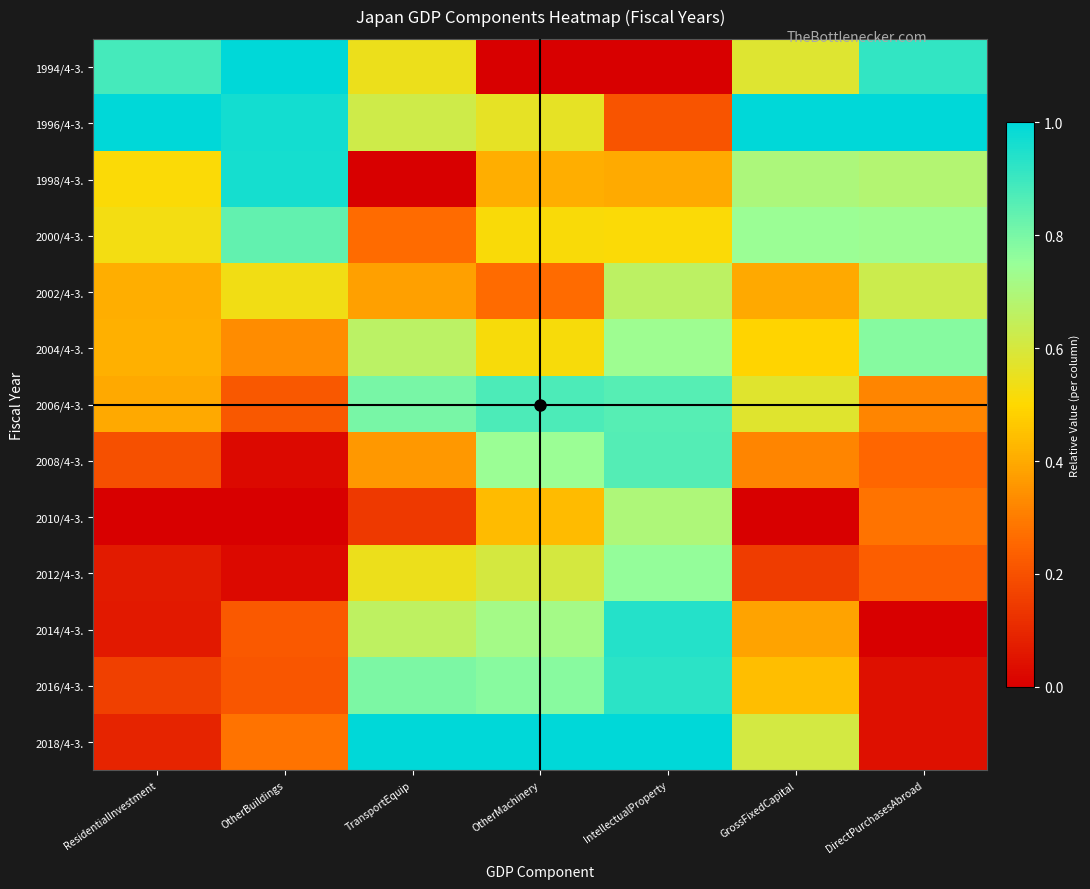

Reading left to right, extract all data points from this chart.

1994/4-3.: ResidentialInvestment=0.9	OtherBuildings=1.0	TransportEquip=0.5	OtherMachinery=0.0	IntellectualProperty=0.0	GrossFixedCapital=0.6	DirectPurchasesAbroad=0.9
1996/4-3.: ResidentialInvestment=1.0	OtherBuildings=1.0	TransportEquip=0.6	OtherMachinery=0.6	IntellectualProperty=0.2	GrossFixedCapital=1.0	DirectPurchasesAbroad=1.0
1998/4-3.: ResidentialInvestment=0.5	OtherBuildings=1.0	TransportEquip=0.0	OtherMachinery=0.4	IntellectualProperty=0.4	GrossFixedCapital=0.7	DirectPurchasesAbroad=0.7
2000/4-3.: ResidentialInvestment=0.5	OtherBuildings=0.8	TransportEquip=0.3	OtherMachinery=0.5	IntellectualProperty=0.5	GrossFixedCapital=0.7	DirectPurchasesAbroad=0.7
2002/4-3.: ResidentialInvestment=0.4	OtherBuildings=0.5	TransportEquip=0.4	OtherMachinery=0.3	IntellectualProperty=0.7	GrossFixedCapital=0.4	DirectPurchasesAbroad=0.6
2004/4-3.: ResidentialInvestment=0.4	OtherBuildings=0.3	TransportEquip=0.7	OtherMachinery=0.5	IntellectualProperty=0.7	GrossFixedCapital=0.5	DirectPurchasesAbroad=0.8
2006/4-3.: ResidentialInvestment=0.4	OtherBuildings=0.2	TransportEquip=0.8	OtherMachinery=0.9	IntellectualProperty=0.9	GrossFixedCapital=0.6	DirectPurchasesAbroad=0.3
2008/4-3.: ResidentialInvestment=0.2	OtherBuildings=0.0	TransportEquip=0.4	OtherMachinery=0.7	IntellectualProperty=0.9	GrossFixedCapital=0.3	DirectPurchasesAbroad=0.3
2010/4-3.: ResidentialInvestment=0.0	OtherBuildings=0.0	TransportEquip=0.1	OtherMachinery=0.4	IntellectualProperty=0.7	GrossFixedCapital=0.0	DirectPurchasesAbroad=0.3
2012/4-3.: ResidentialInvestment=0.1	OtherBuildings=0.0	TransportEquip=0.5	OtherMachinery=0.6	IntellectualProperty=0.8	GrossFixedCapital=0.2	DirectPurchasesAbroad=0.2
2014/4-3.: ResidentialInvestment=0.1	OtherBuildings=0.2	TransportEquip=0.7	OtherMachinery=0.7	IntellectualProperty=0.9	GrossFixedCapital=0.4	DirectPurchasesAbroad=0.0
2016/4-3.: ResidentialInvestment=0.2	OtherBuildings=0.2	TransportEquip=0.8	OtherMachinery=0.8	IntellectualProperty=0.9	GrossFixedCapital=0.4	DirectPurchasesAbroad=0.0
2018/4-3.: ResidentialInvestment=0.1	OtherBuildings=0.3	TransportEquip=1.0	OtherMachinery=1.0	IntellectualProperty=1.0	GrossFixedCapital=0.6	DirectPurchasesAbroad=0.0